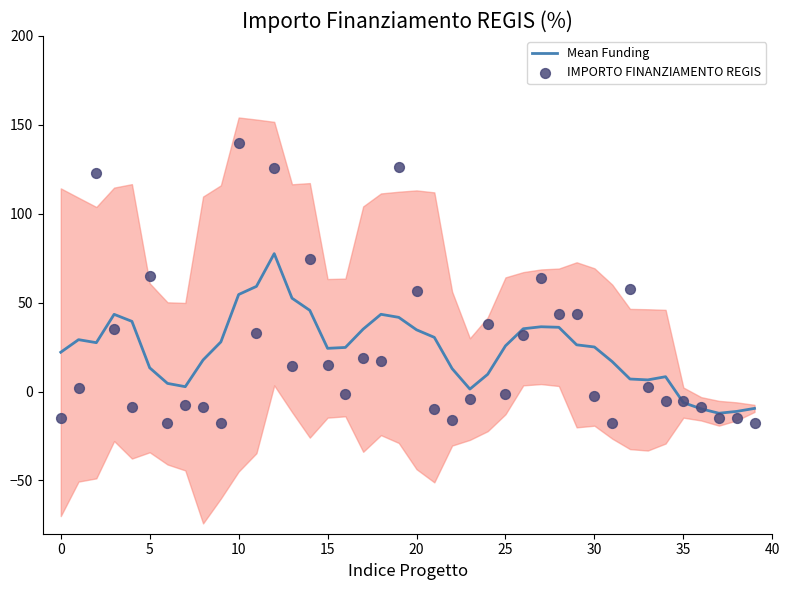

What is the total value across all series at 18?

60.3